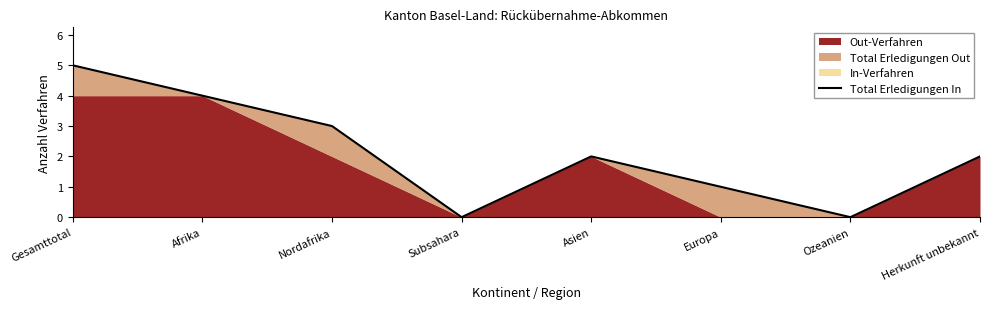

How many lines are shown in the chart?

1